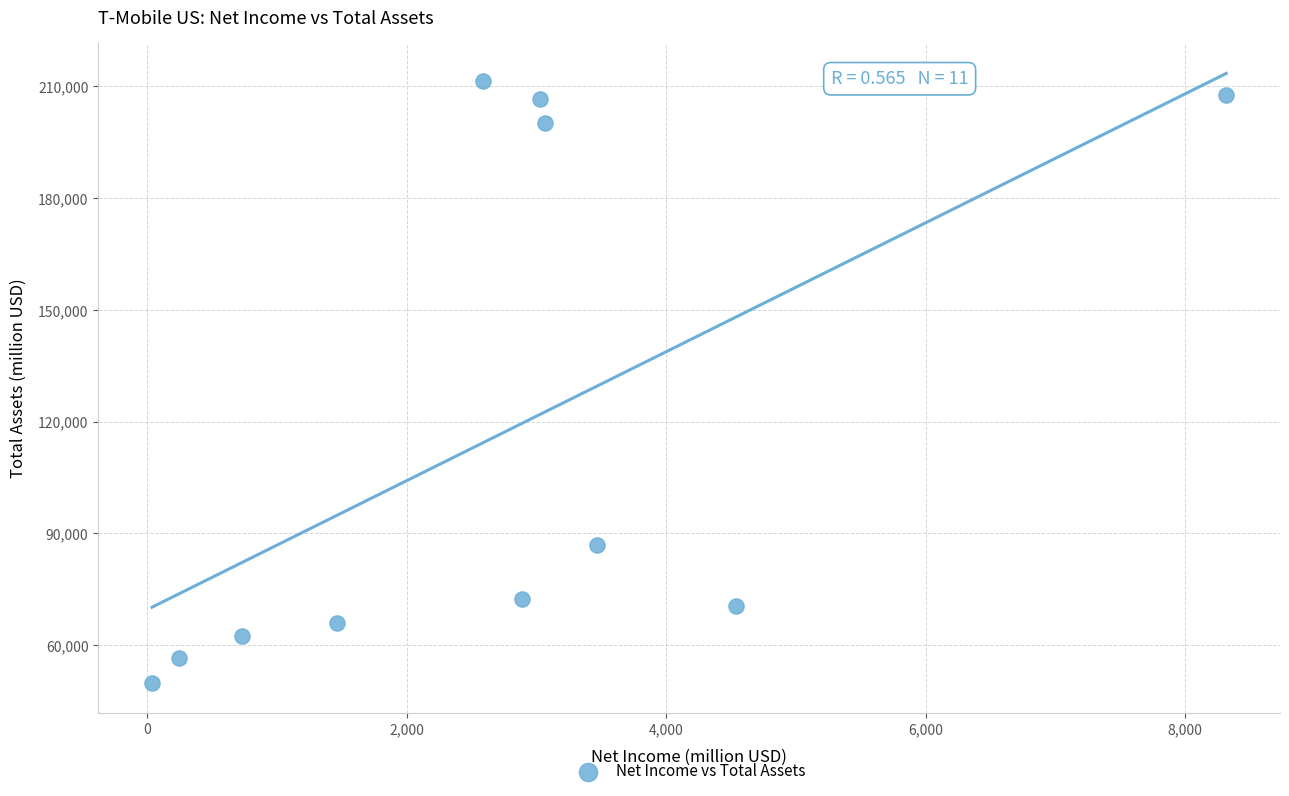

What Y value in the scatter plot is closest to 130645?

86921